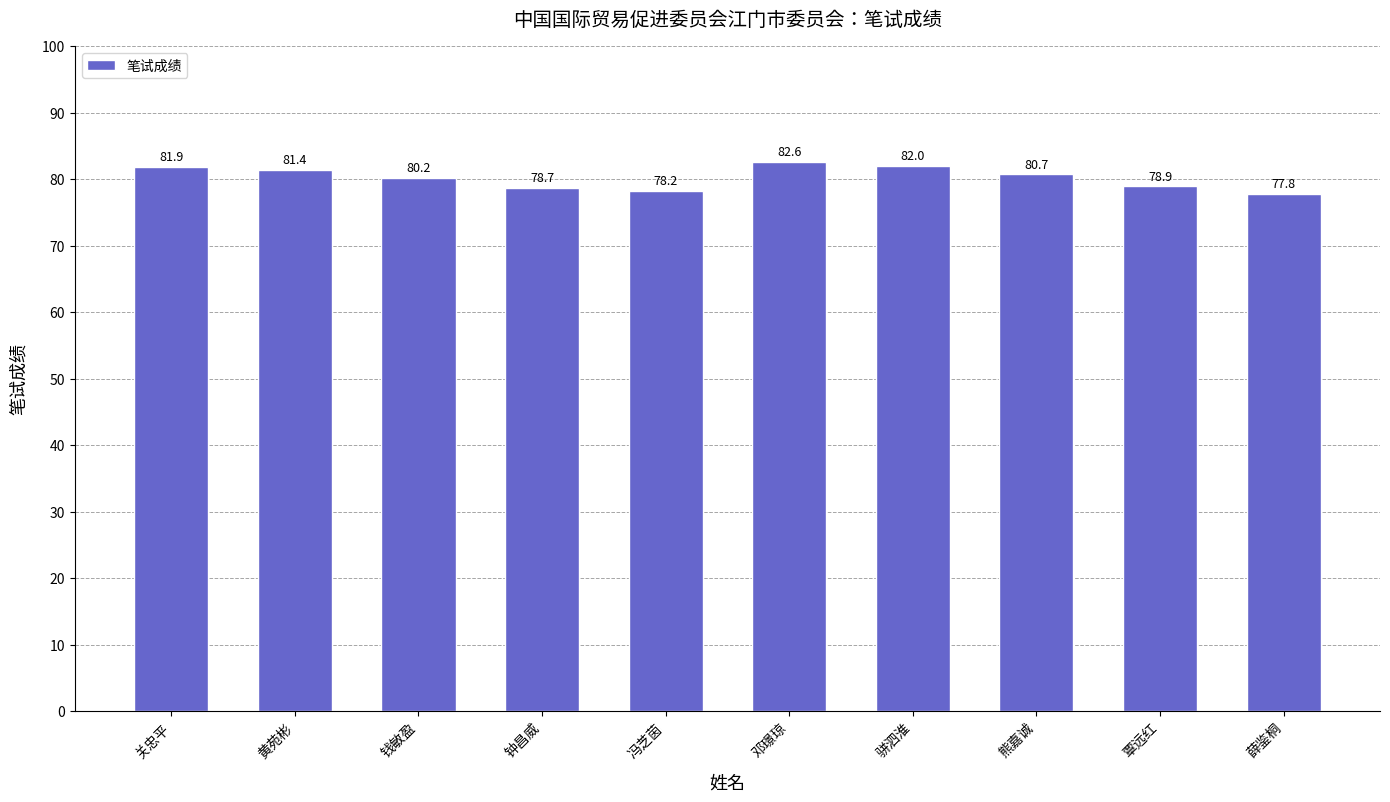

Where does the data first go above 80?

关忠平